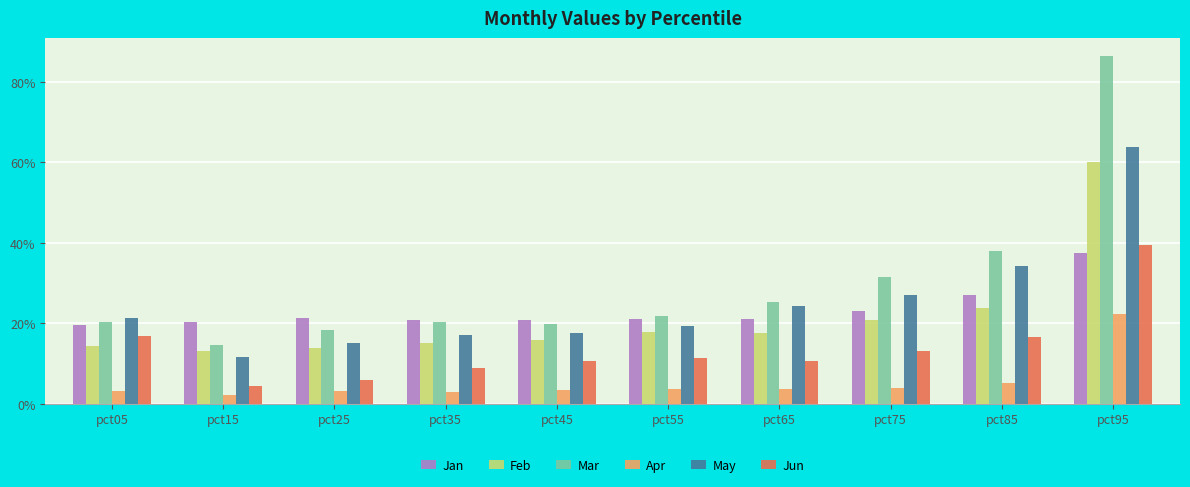

List the labels in order of May value, smallest first.

pct15, pct25, pct35, pct45, pct55, pct05, pct65, pct75, pct85, pct95